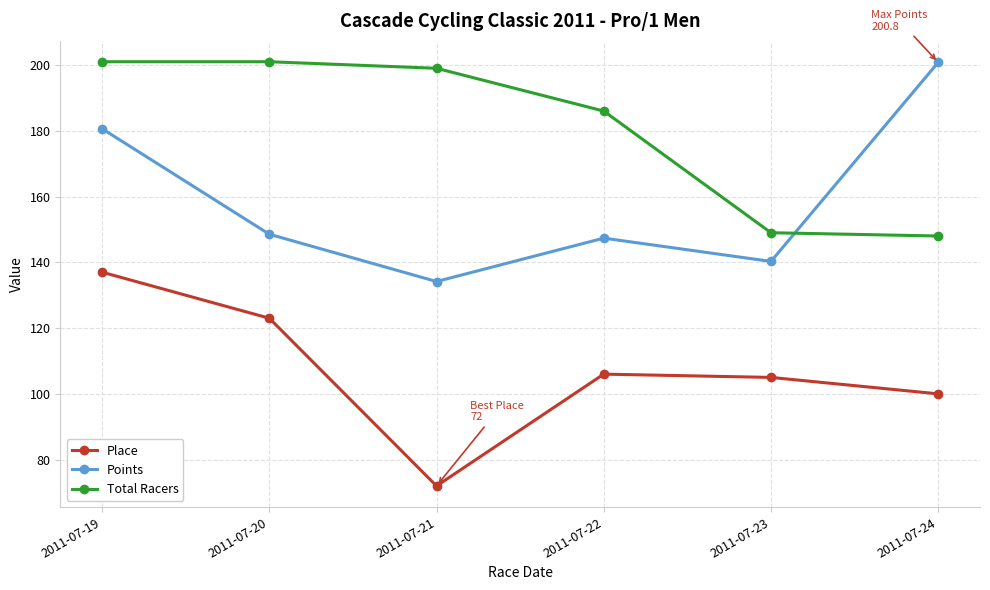

What is the smallest value displayed?

72.0